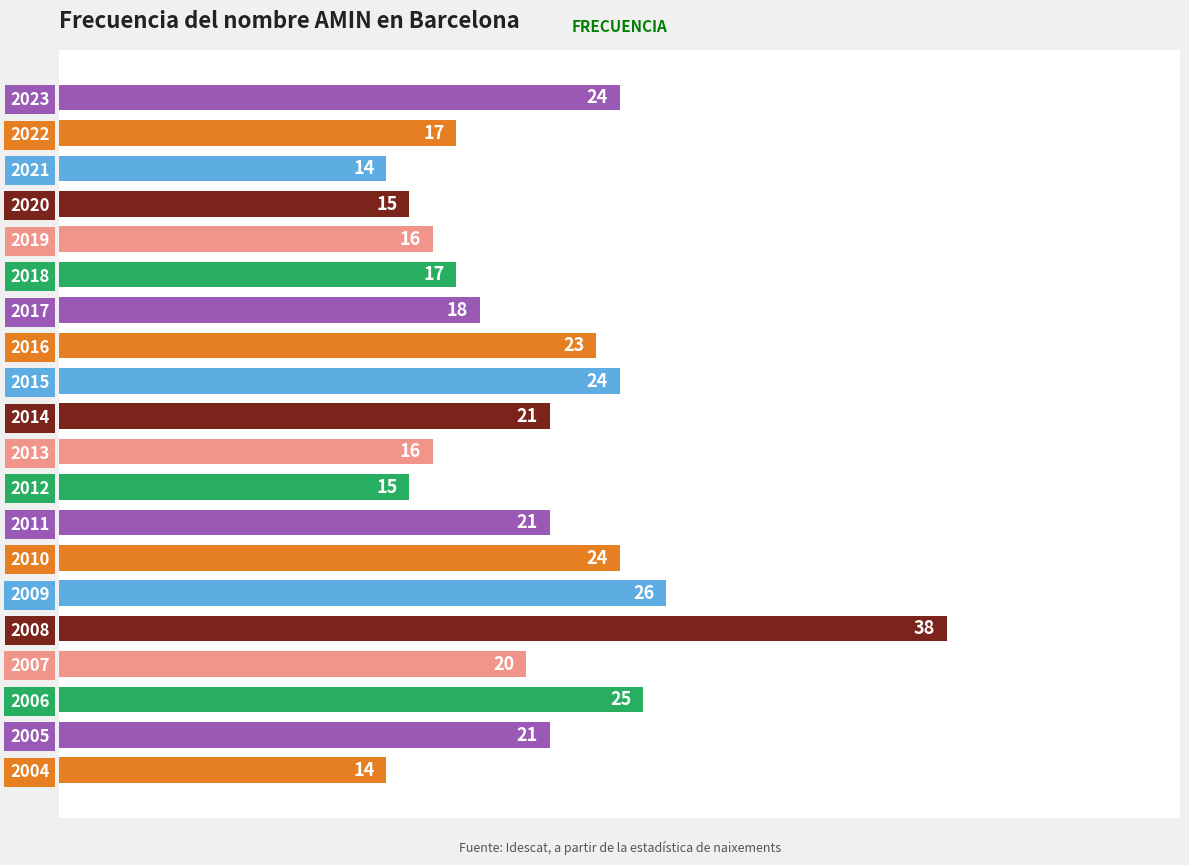

The chart shows a value of 26 at 2009. True or false?

True